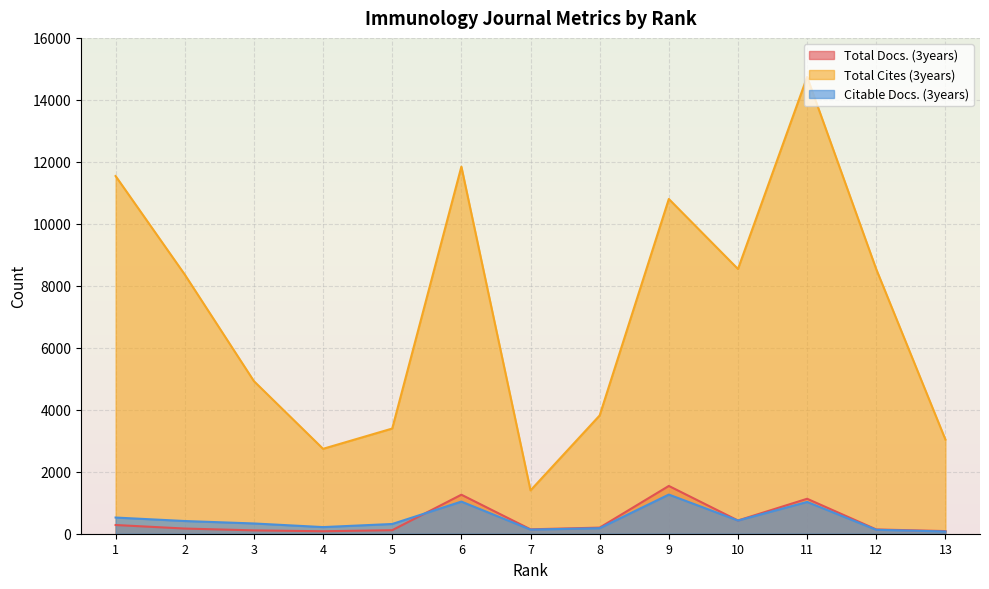

What is the difference between the second highest and minimum values in the Total Cites (3years) series?

10447